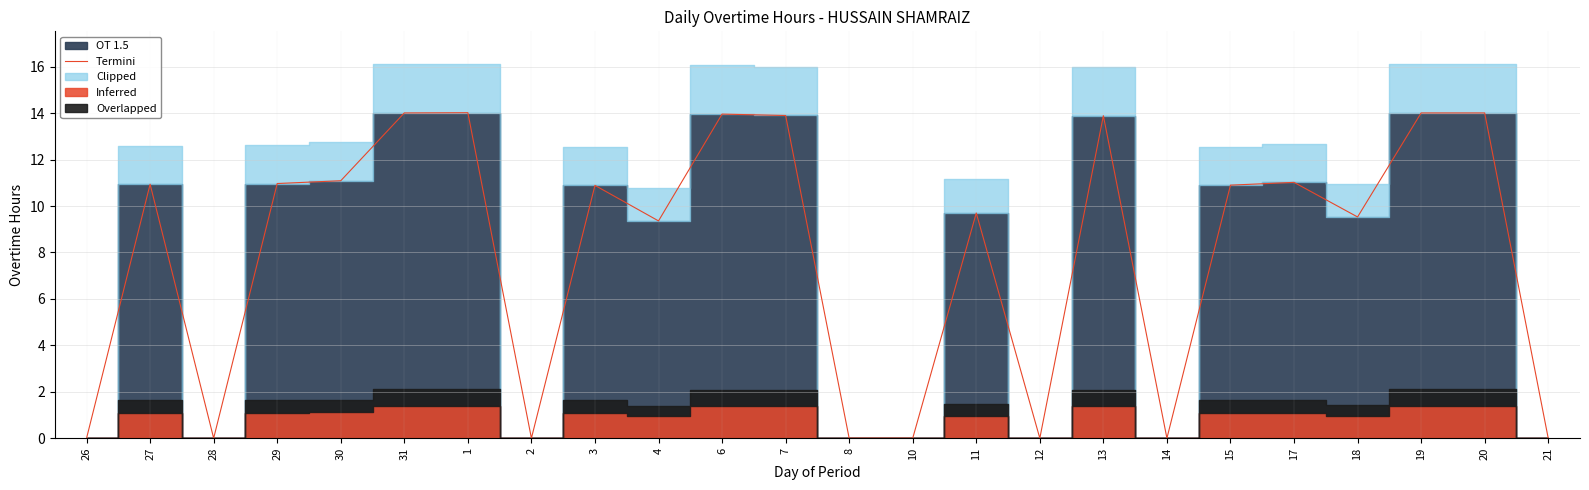

How many interior local valleys (lower than both neighbors) does the data have?

6